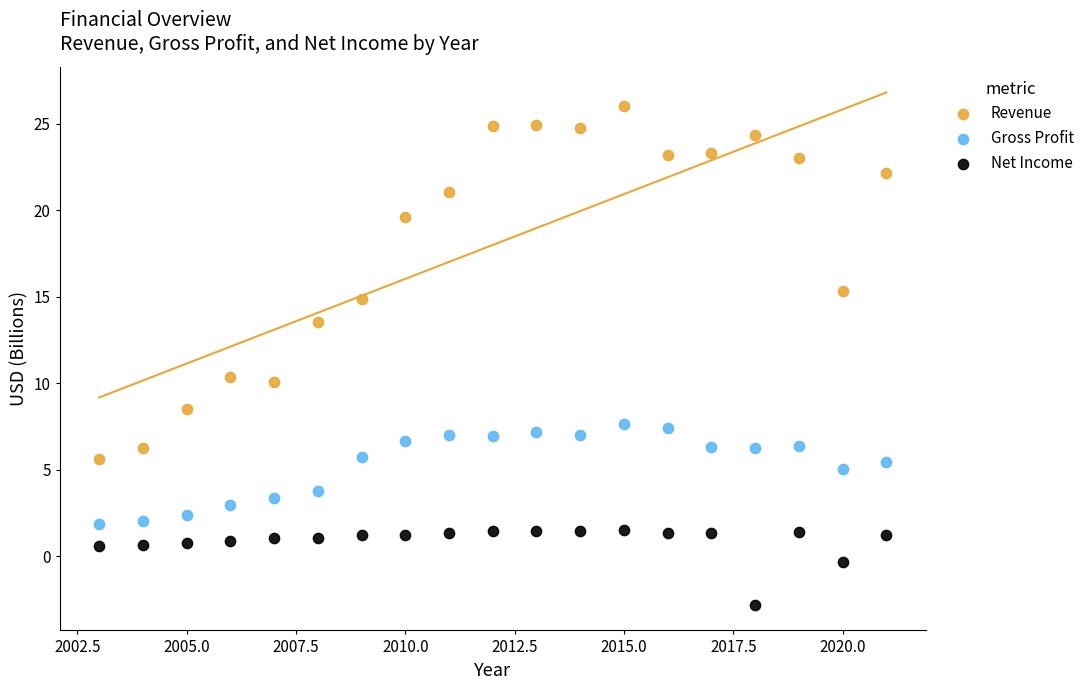

Which series contains the lowest Y value?

Net Income